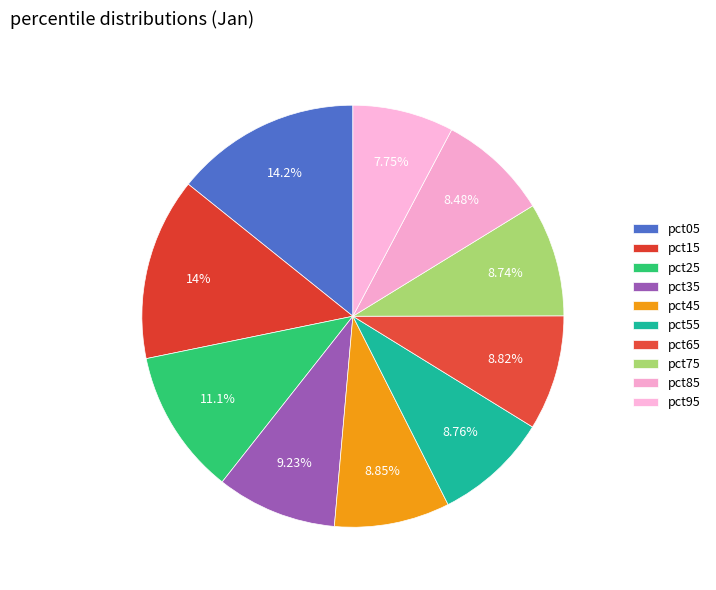

Is it true that pct75 is 2% of the pie?

False